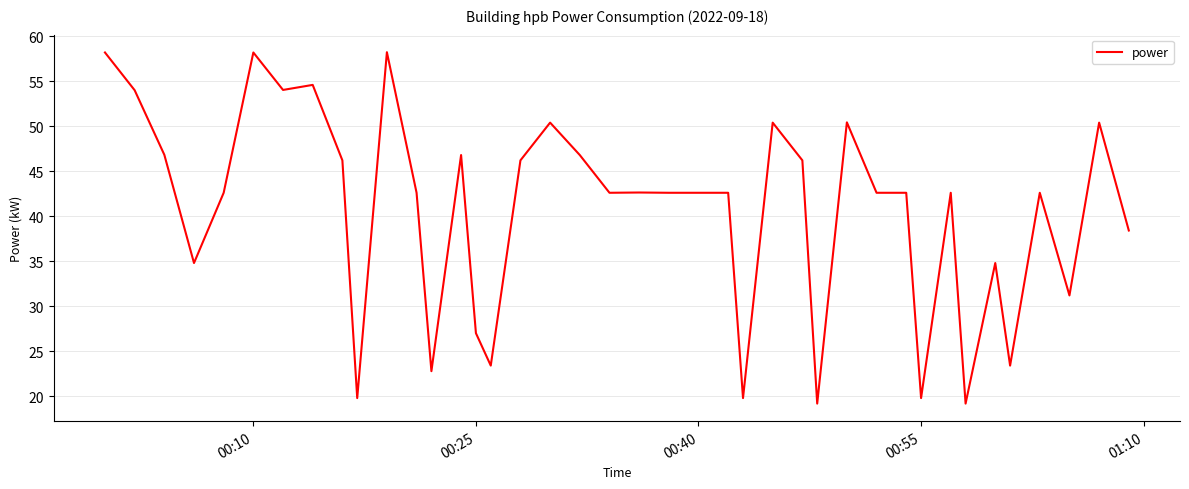

What is the difference between the maximum and minimum values?

39.0